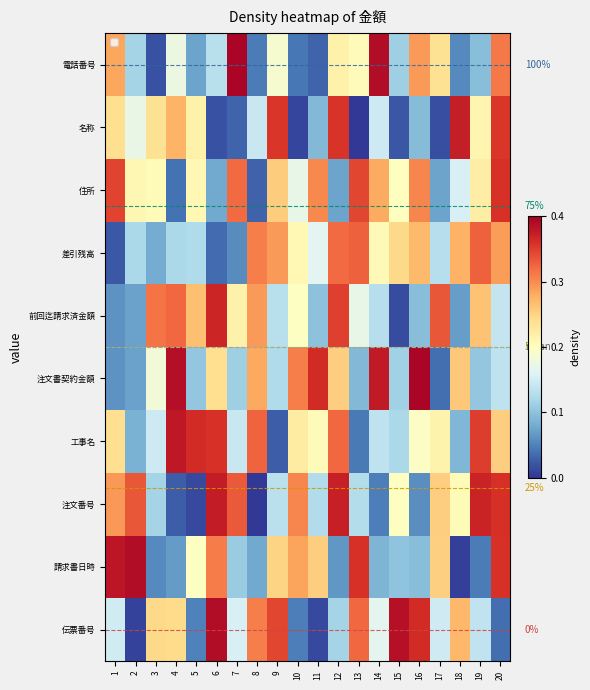

True or false: 注文番号 has a value of 0.5 at 2.

False